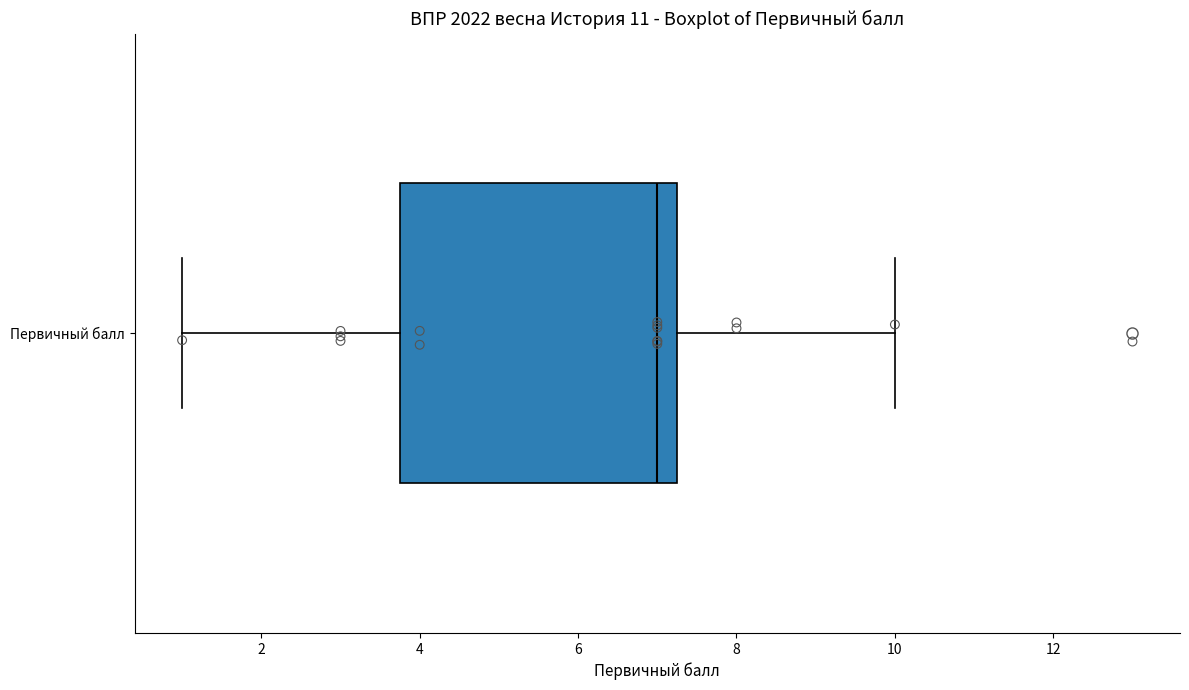

Where is the left edge of the box for Первичный балл on the x-axis? The values are not printed on the chart, so give them approximately, as read against the axis.

3.8